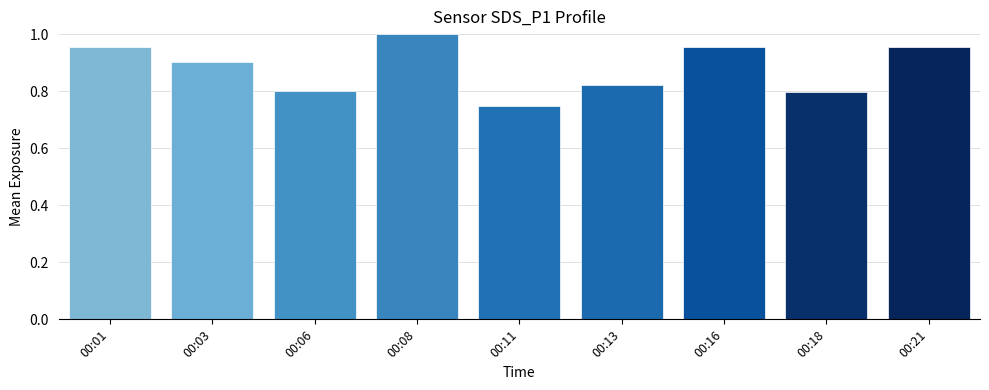

At which label is the value closest to 0?

00:11